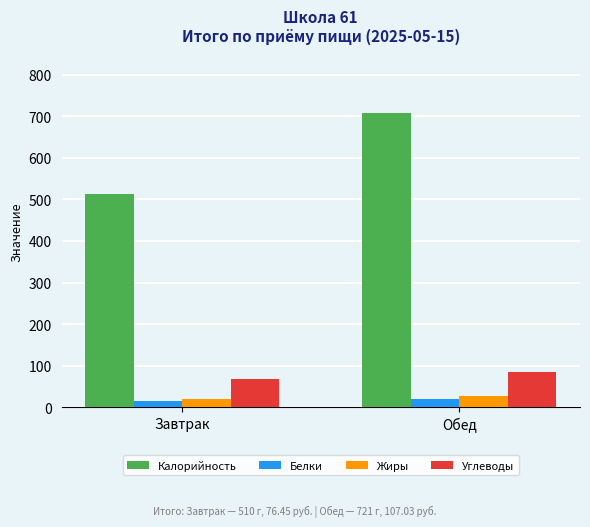

What is the total value across all series at Обед?

837